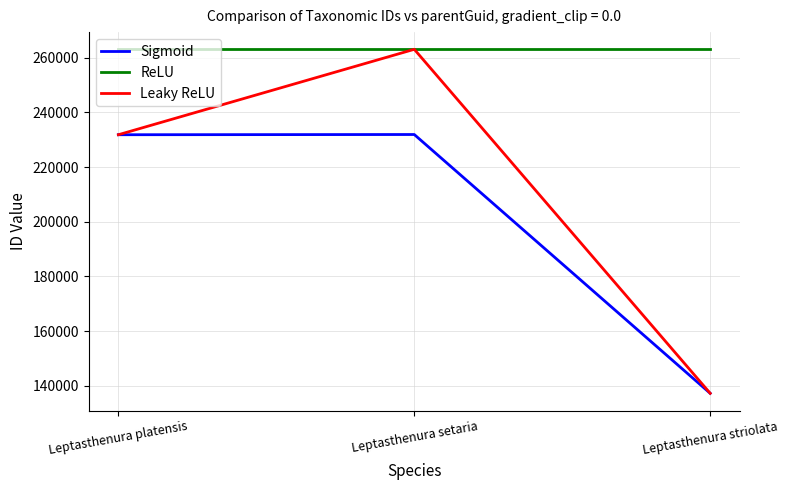

Is this an area chart (filled region under the line)?

No